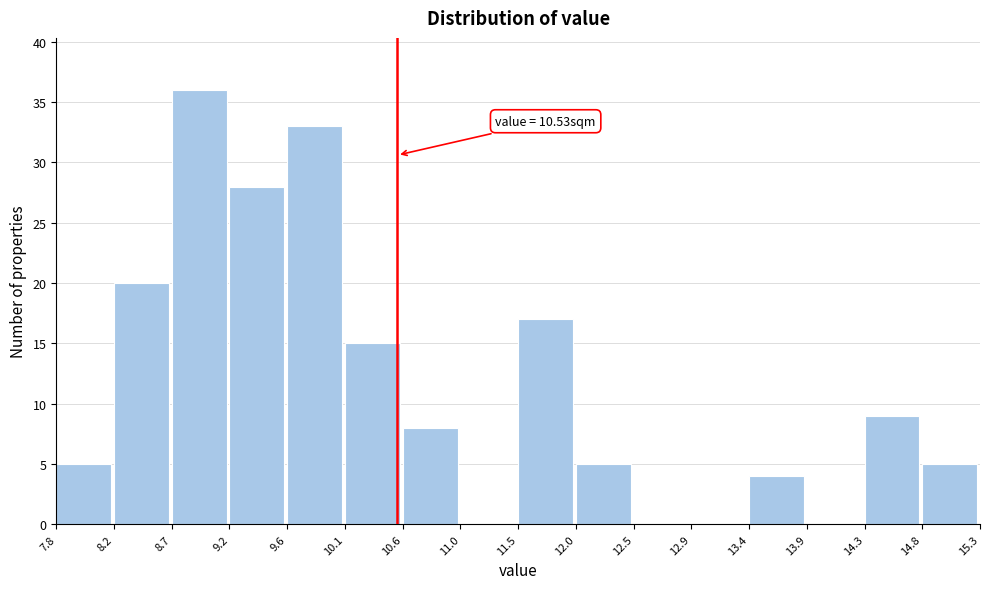

Over which range of the x-axis is the bar tallest?

8.7 to 9.2